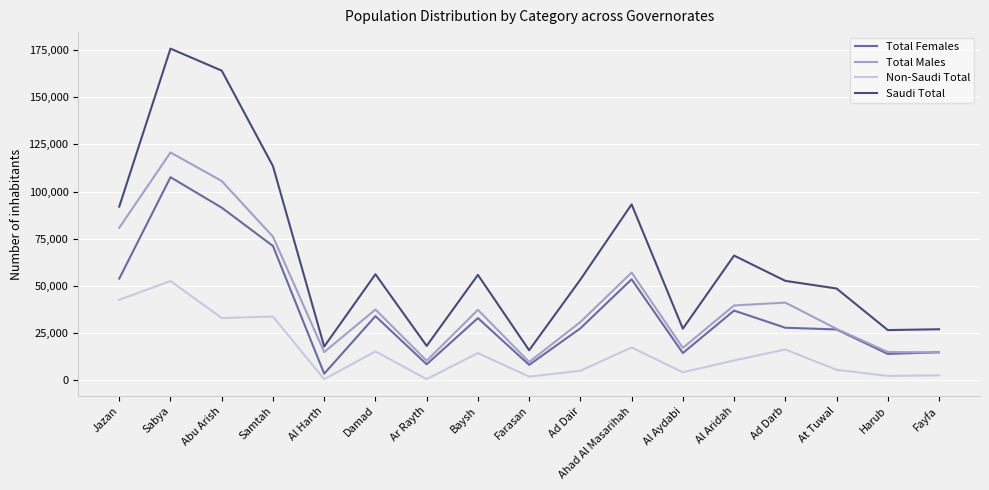

True or false: Saudi Total and Non-Saudi Total intersect in this chart.

False